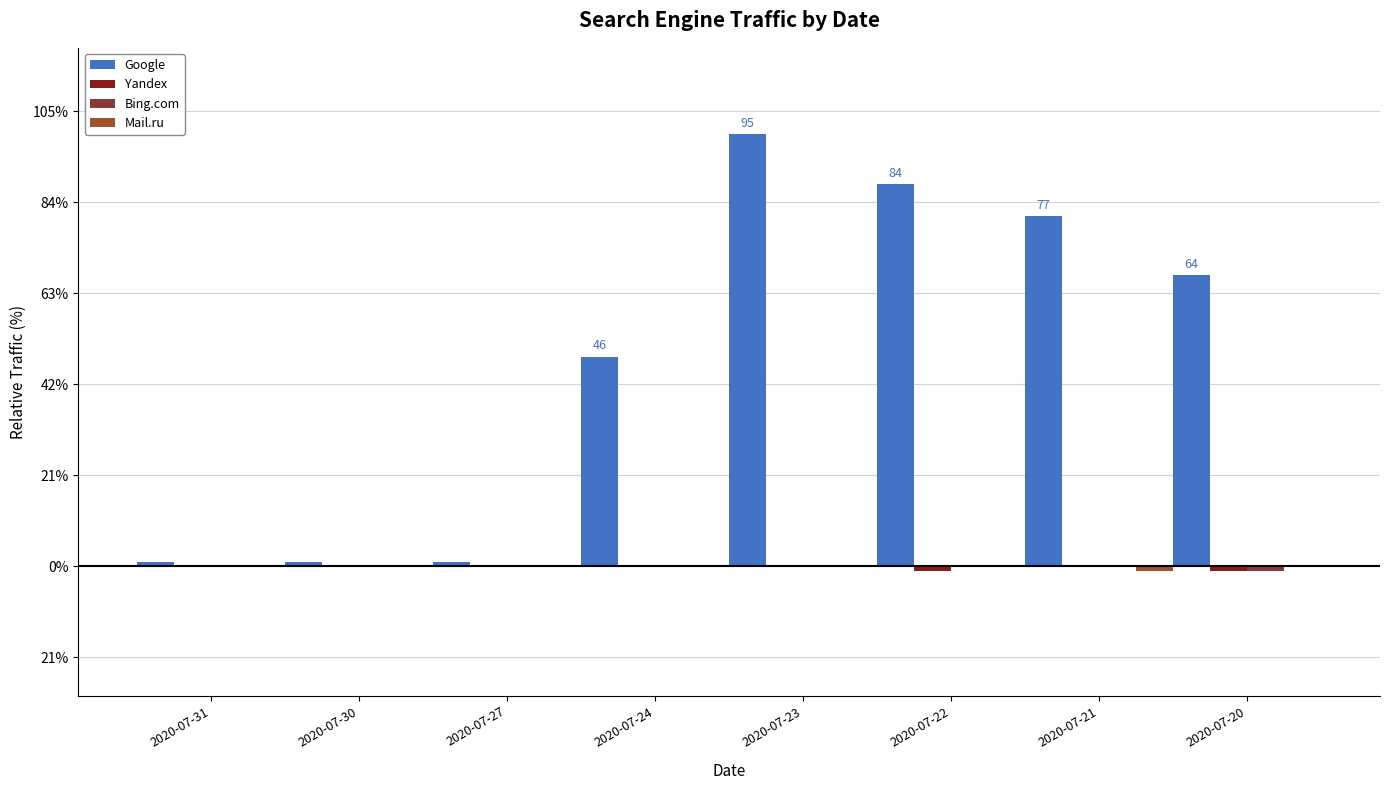

Which series changed the most between 2020-07-31 and 2020-07-22?

Google